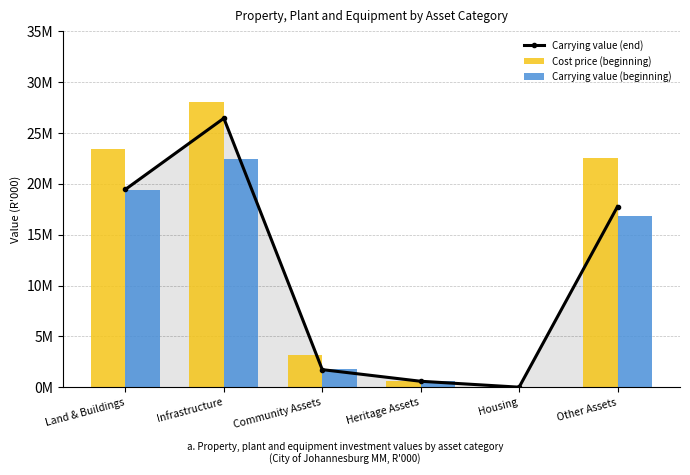

Where does the Carrying value (end) series first go above 17765235?

Land & Buildings